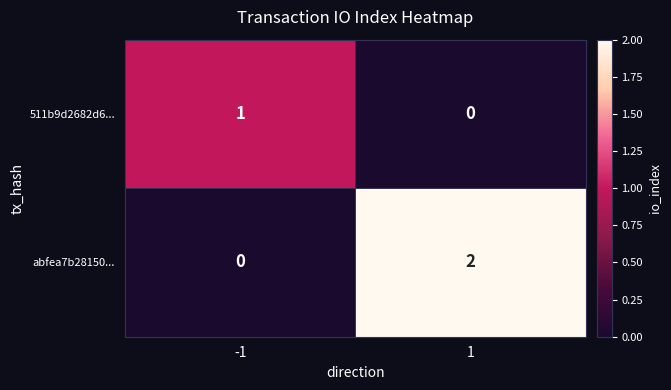

Is it true that abfea7b28150... equals -1 at -1?

False